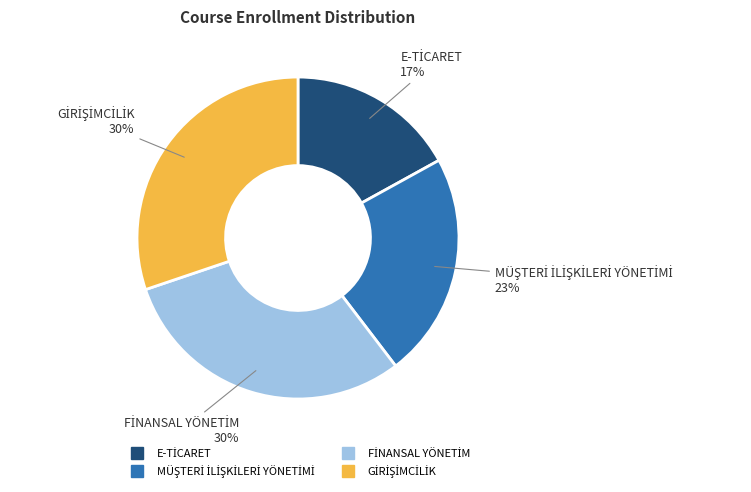

Does any single category account for the majority?

No